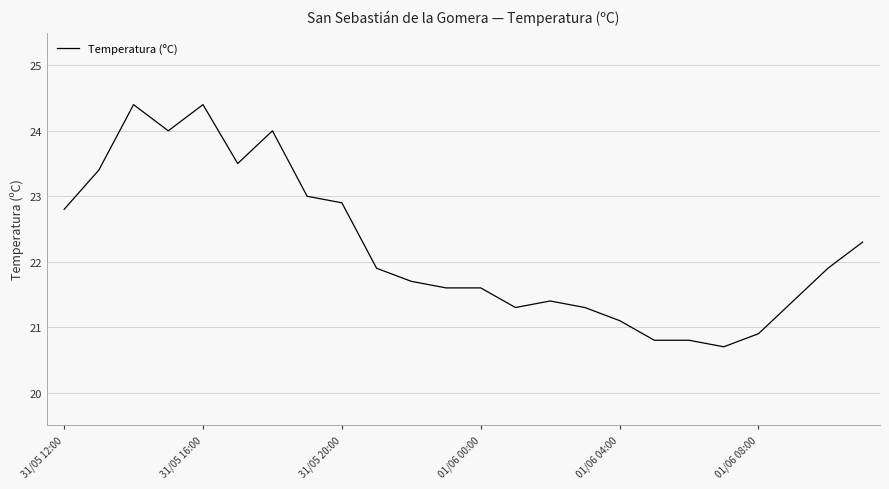

What is the smallest value displayed?

20.7